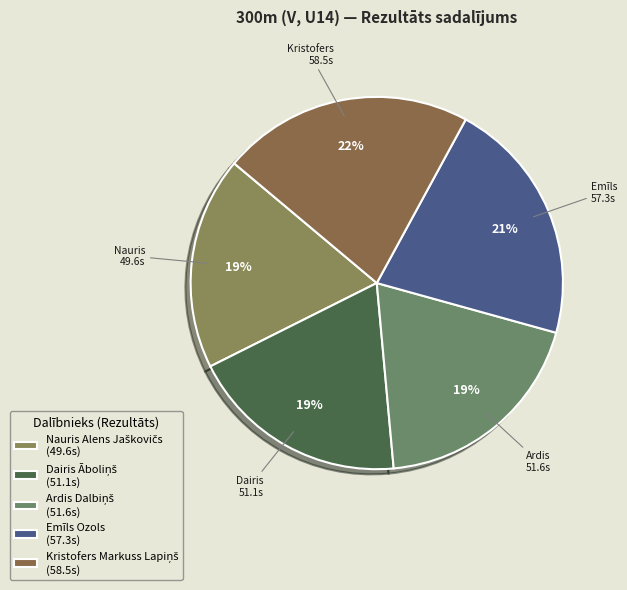

The Kristofers Markuss Lapiņš slice represents 22% of the pie. True or false?

True